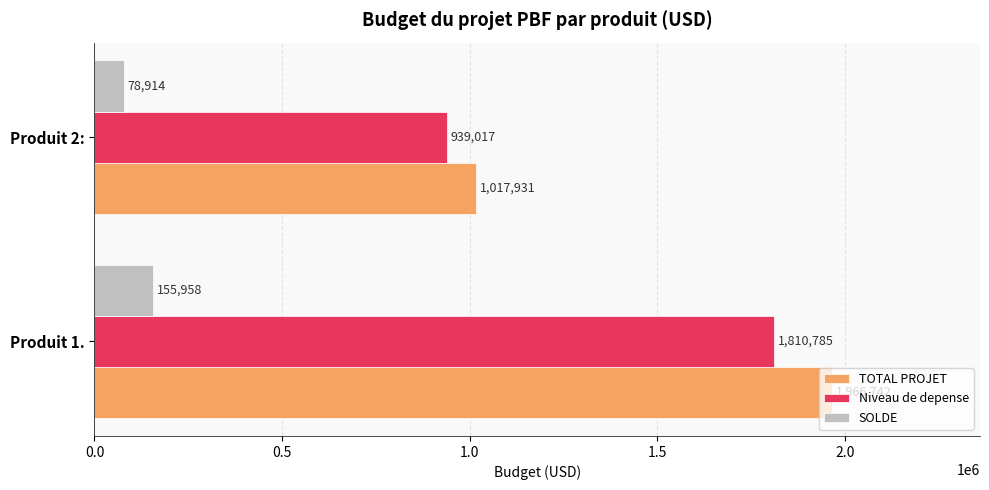

Which series has the largest range (max minus min)?

TOTAL PROJET